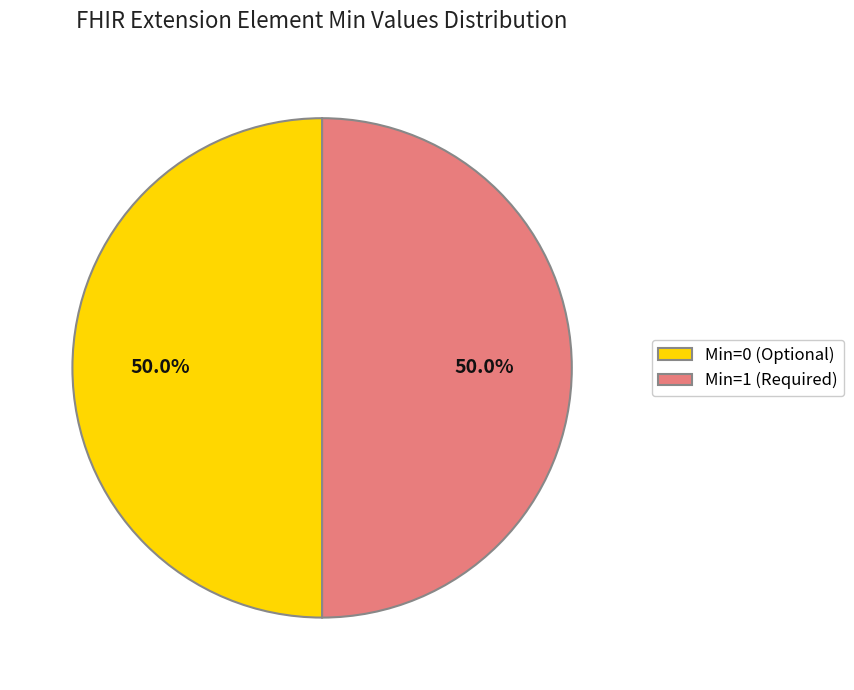

Do Min=0 (Optional) and Min=1 (Required) together represent more than half of the pie?

Yes